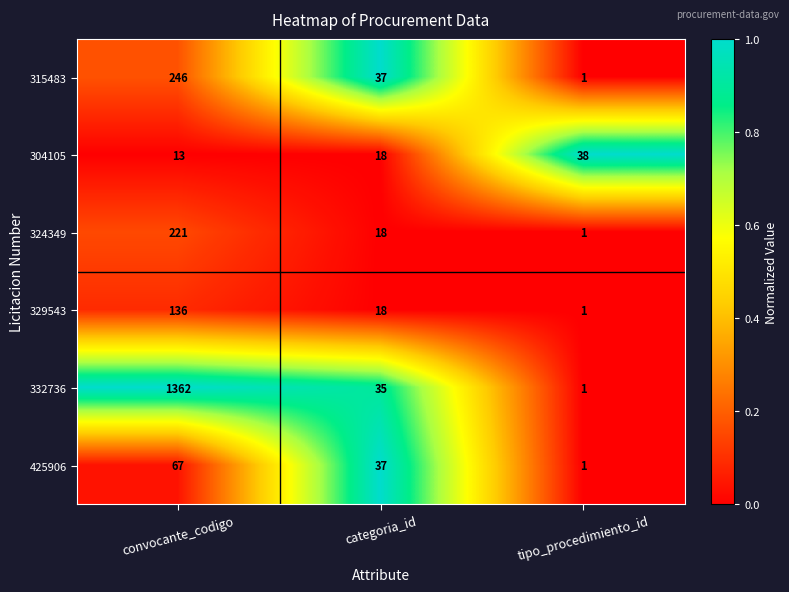

What is the difference between the highest and lowest values at tipo_procedimiento_id?

37